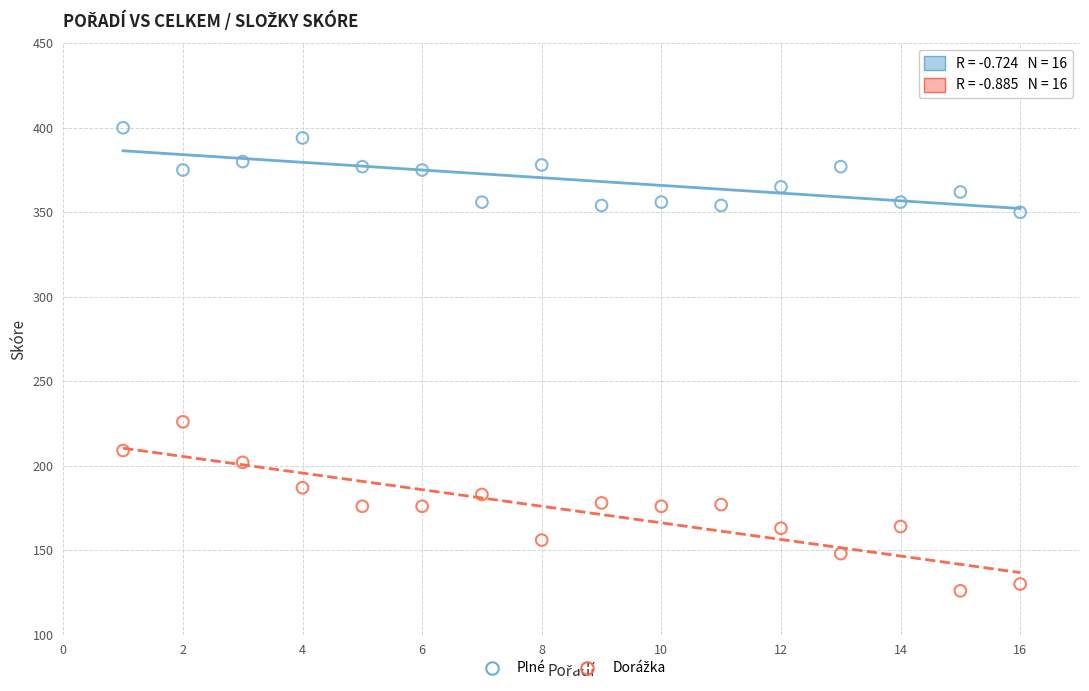

Across all data points, what is the range of X values (max minus min)?

15